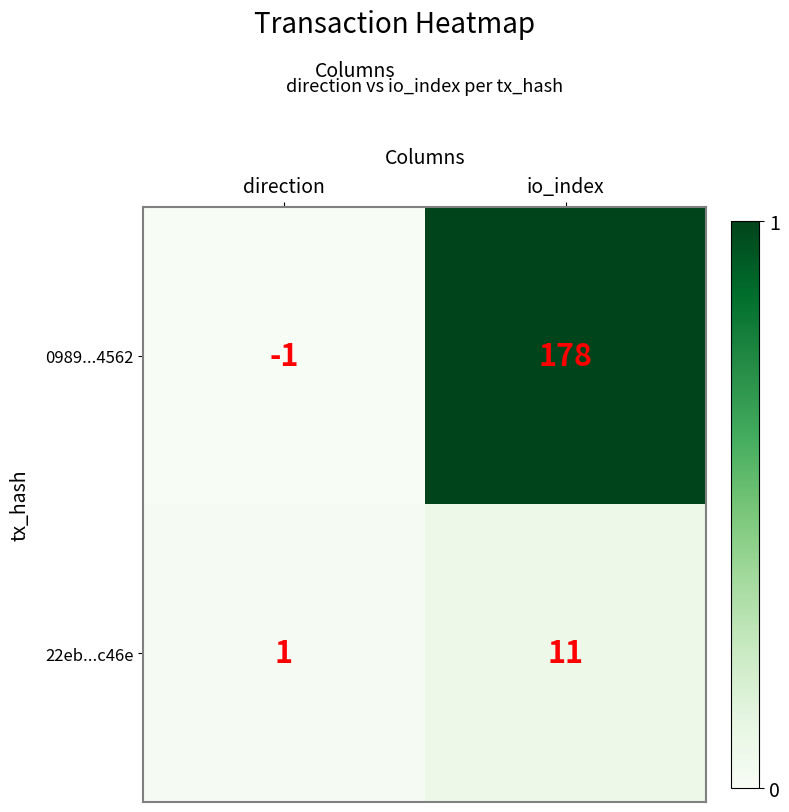

Rank the series by their maximum value, from lowest to highest.

22eb...c46e, 0989...4562